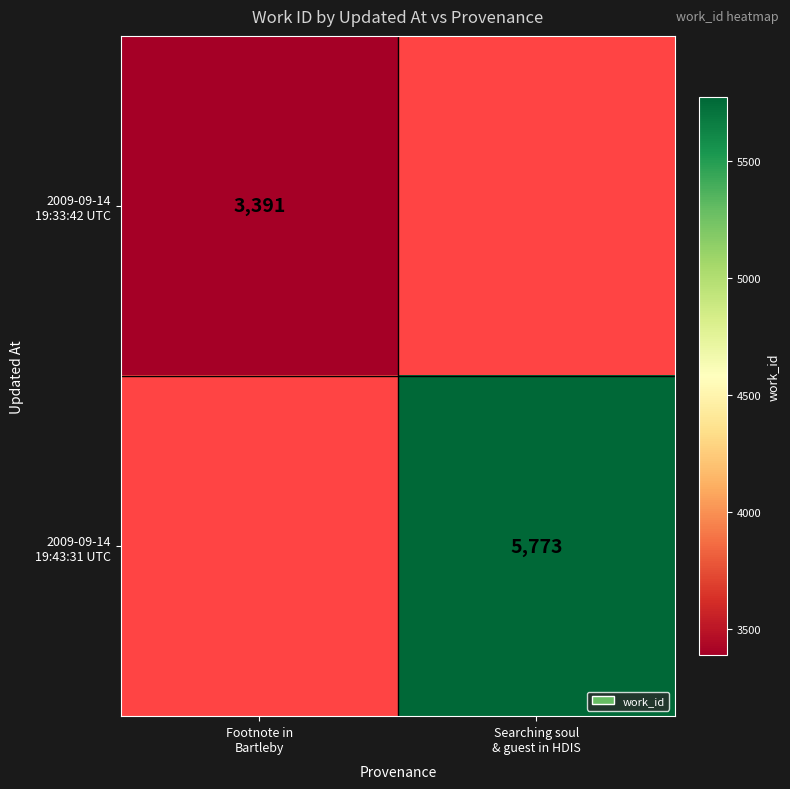

Which series has the widest spread of values?

2009-09-14 19:33:42 UTC